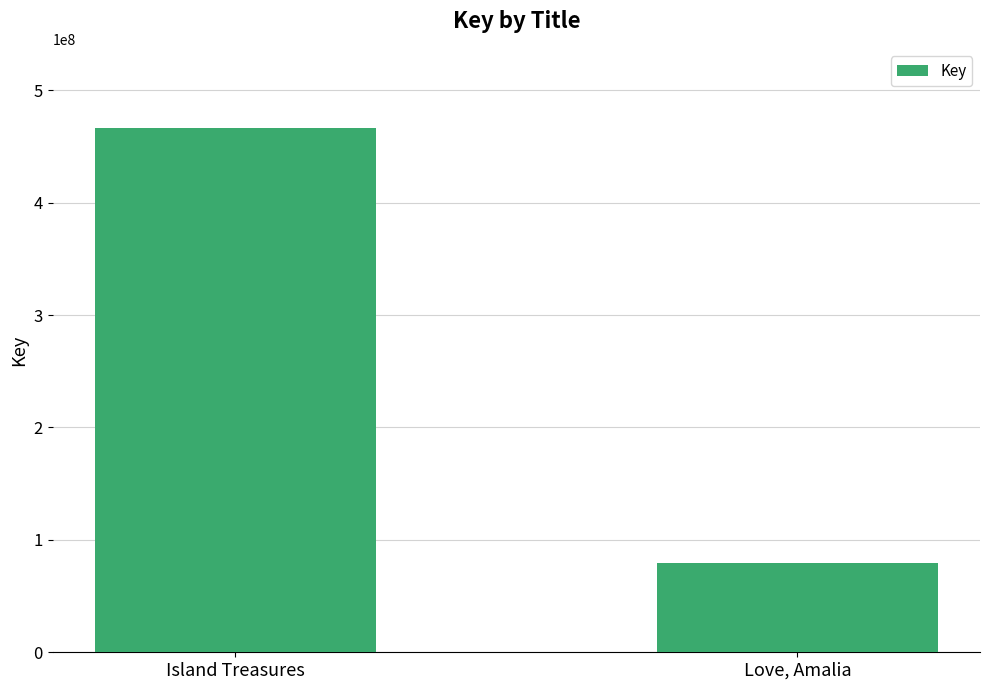

Approximately how many times larger is the value at Love, Amalia compared to Island Treasures?

0.2